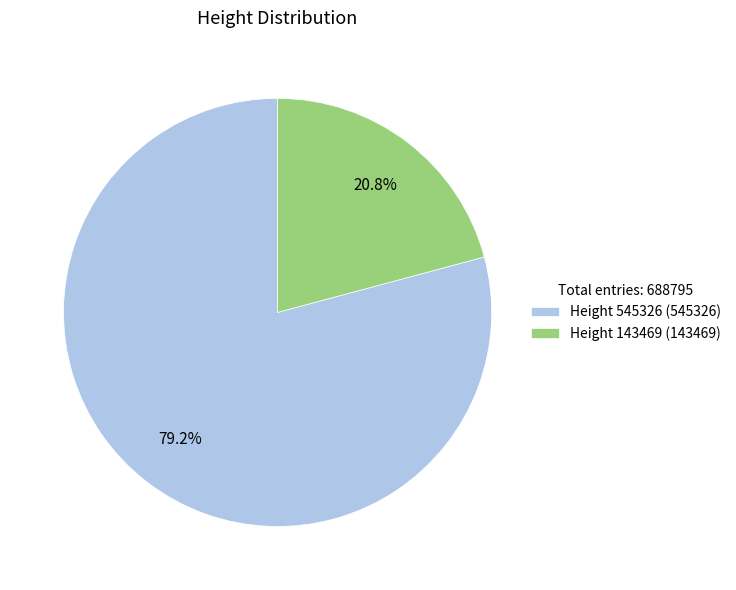

What is the majority slice?

Height 545326 (545326)